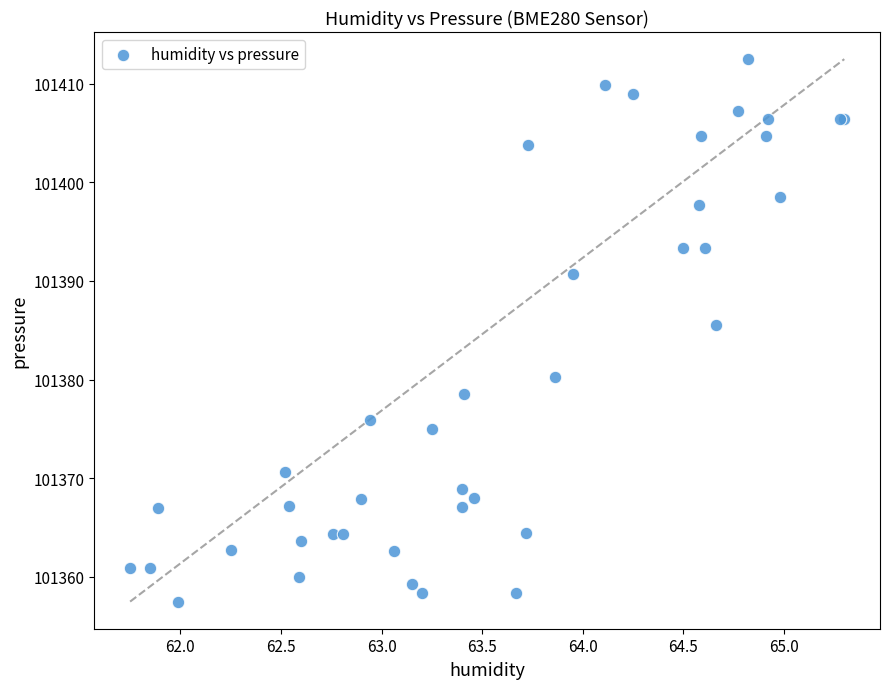

What Y value in the scatter plot is closest to 101384?

101385.5